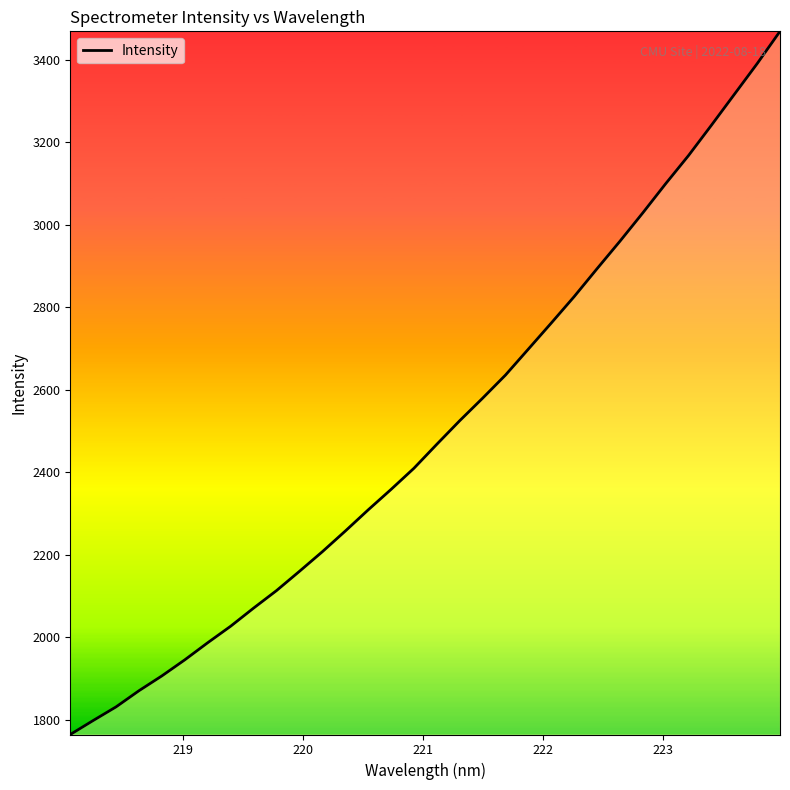

What is the difference between the maximum and minimum values?

1704.8